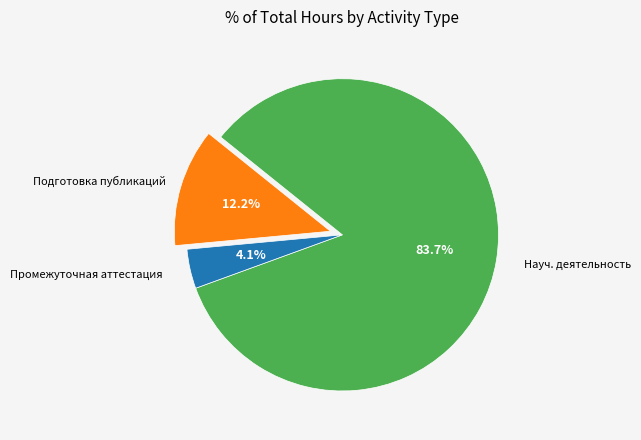

How many slices are in this pie chart?

3